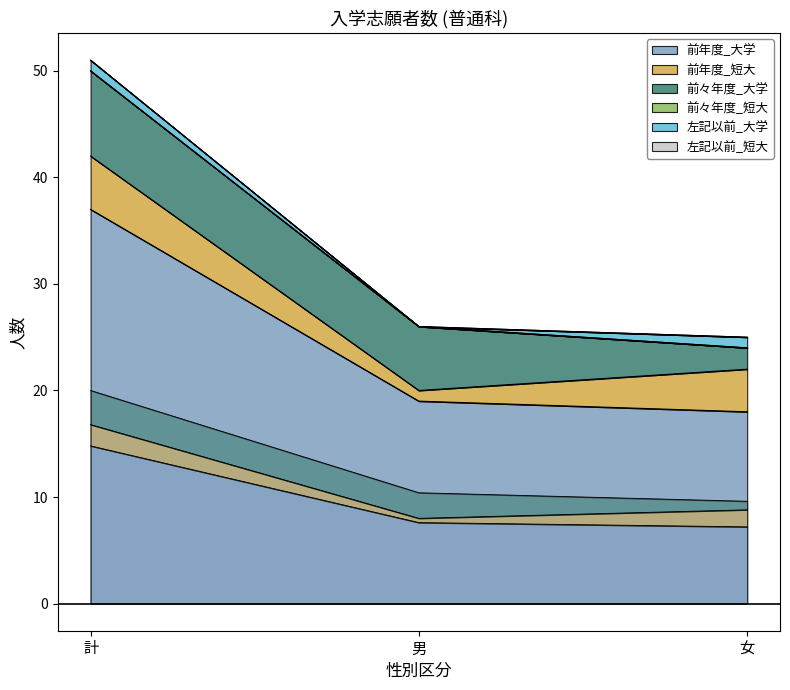

Which series has the widest spread of values?

前年度_大学